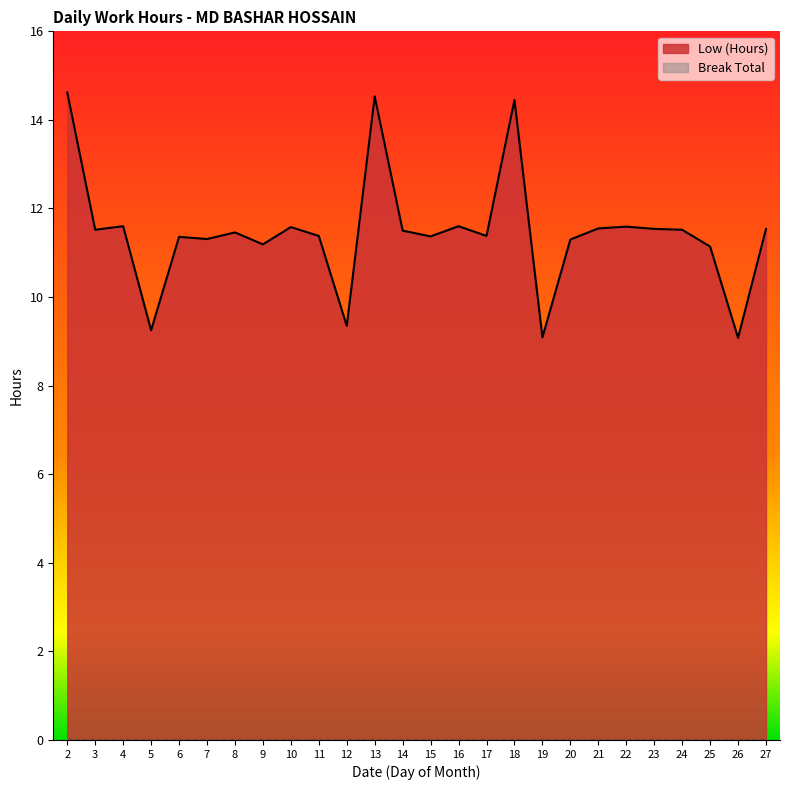

What is the difference between the maximum and minimum values?

5.5